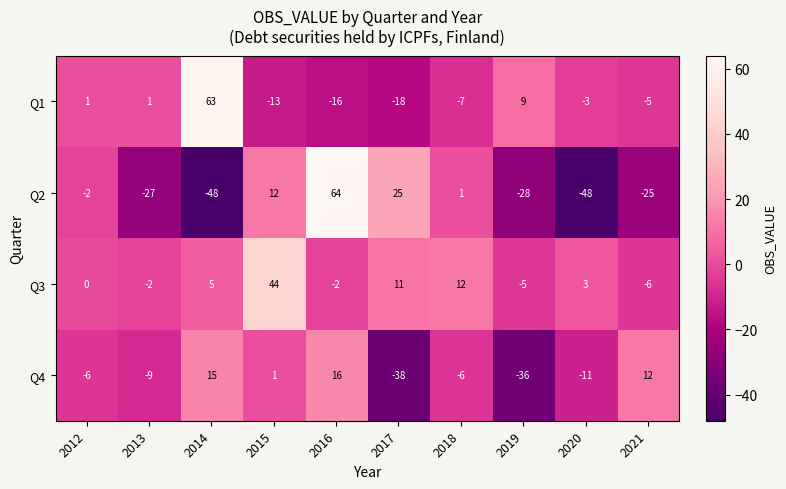

Which series has the largest range (max minus min)?

Q2